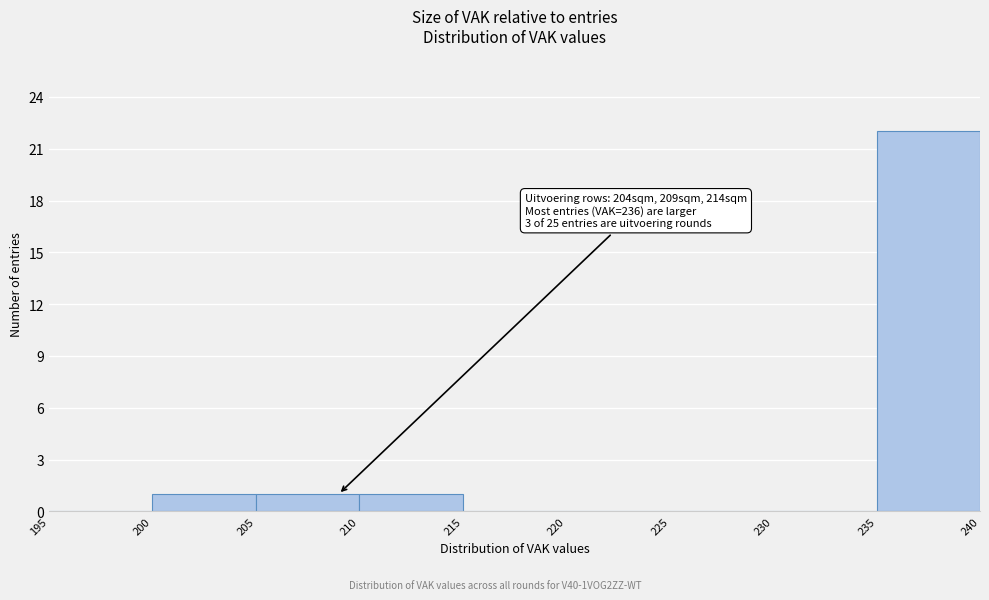

Over which range of the x-axis is the bar tallest?

235 to 240